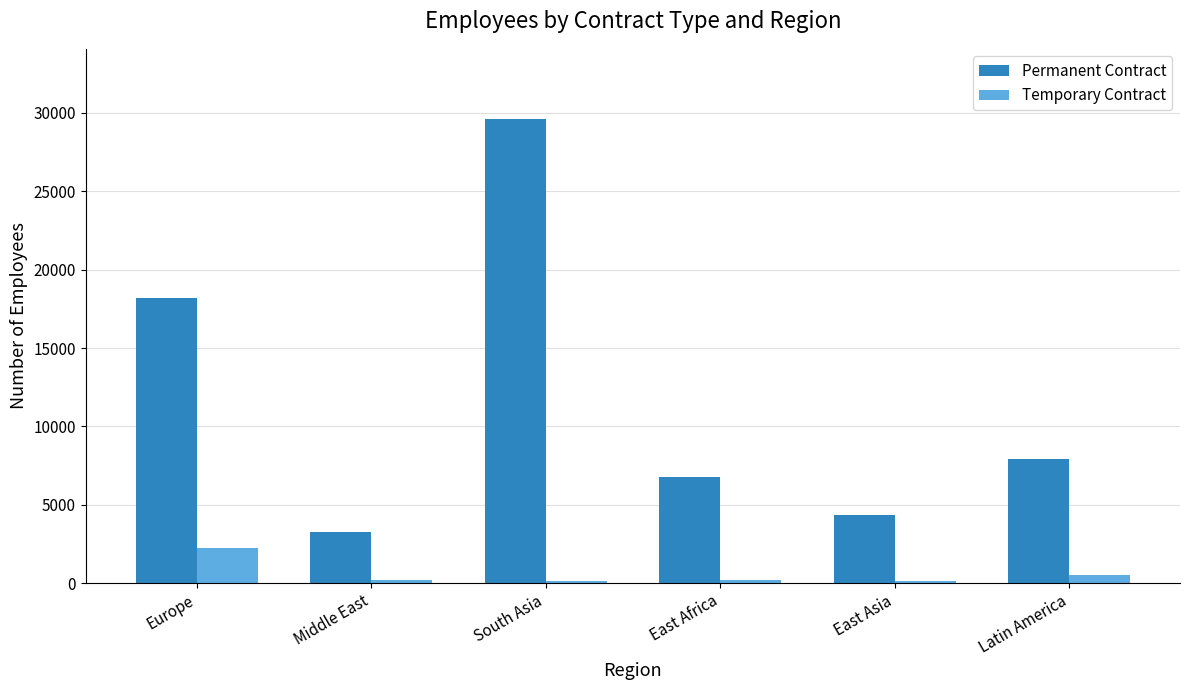

Which series changed the most between East Africa and East Asia?

Permanent Contract